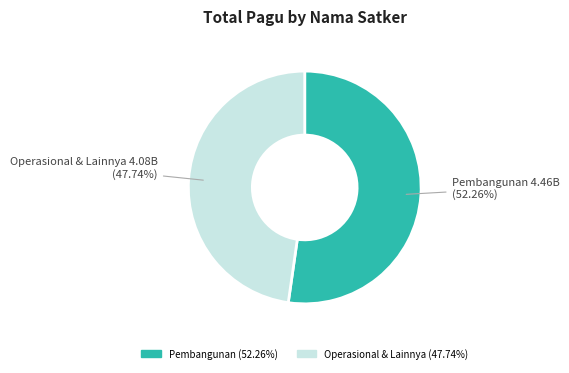

How many segments does this pie chart have?

2